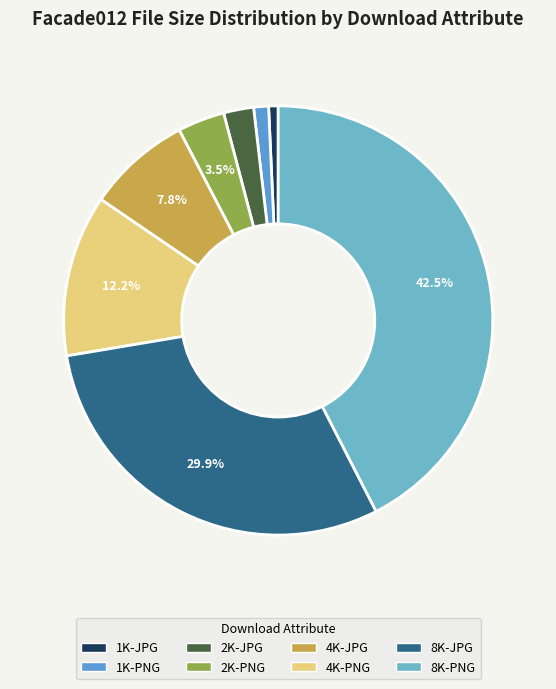

How much of the chart is everything except 4K-PNG?

87.8%